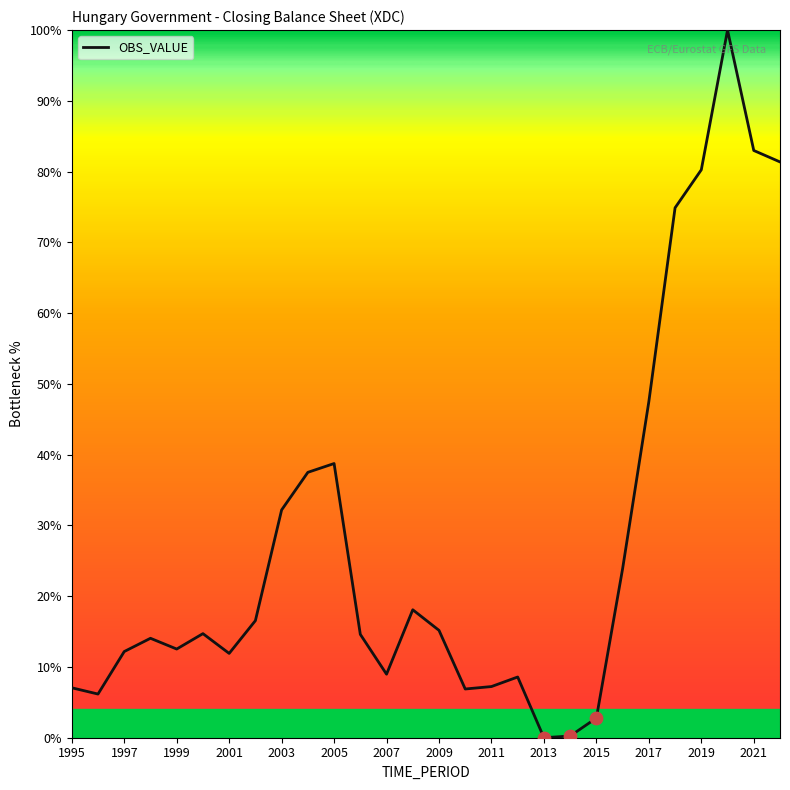

What is the greatest value displayed?

100.0